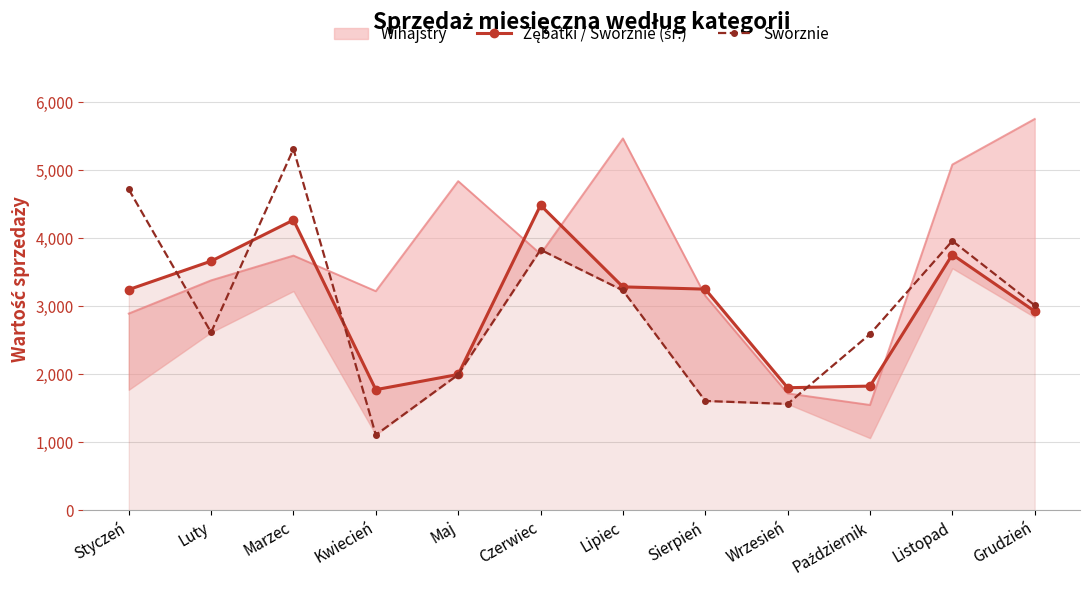

At which category does Zębatki / Sworznie (śr.) reach its first local peak?

Marzec